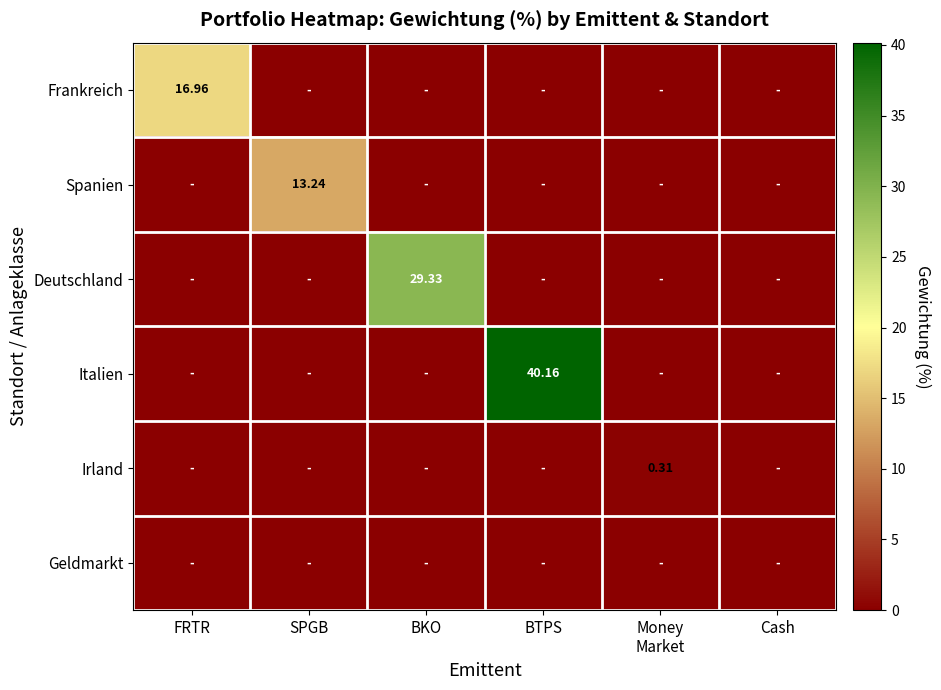

What is the maximum value for Frankreich?

17.0